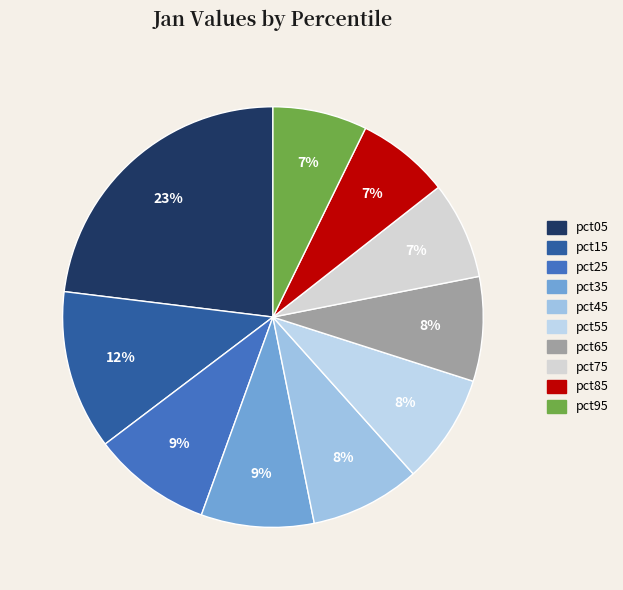

Does pct65 account for over 50% of the chart?

No